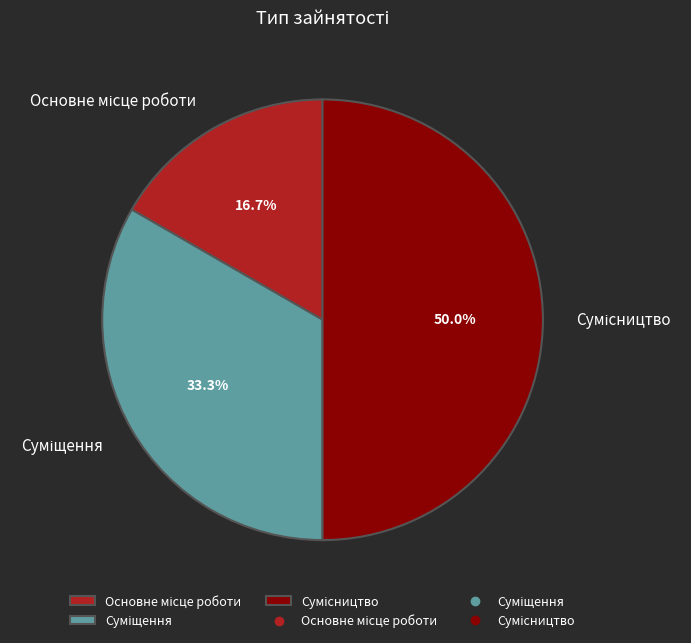

To the nearest percent, what is the difference between the largest and smallest slice percentages?

33%